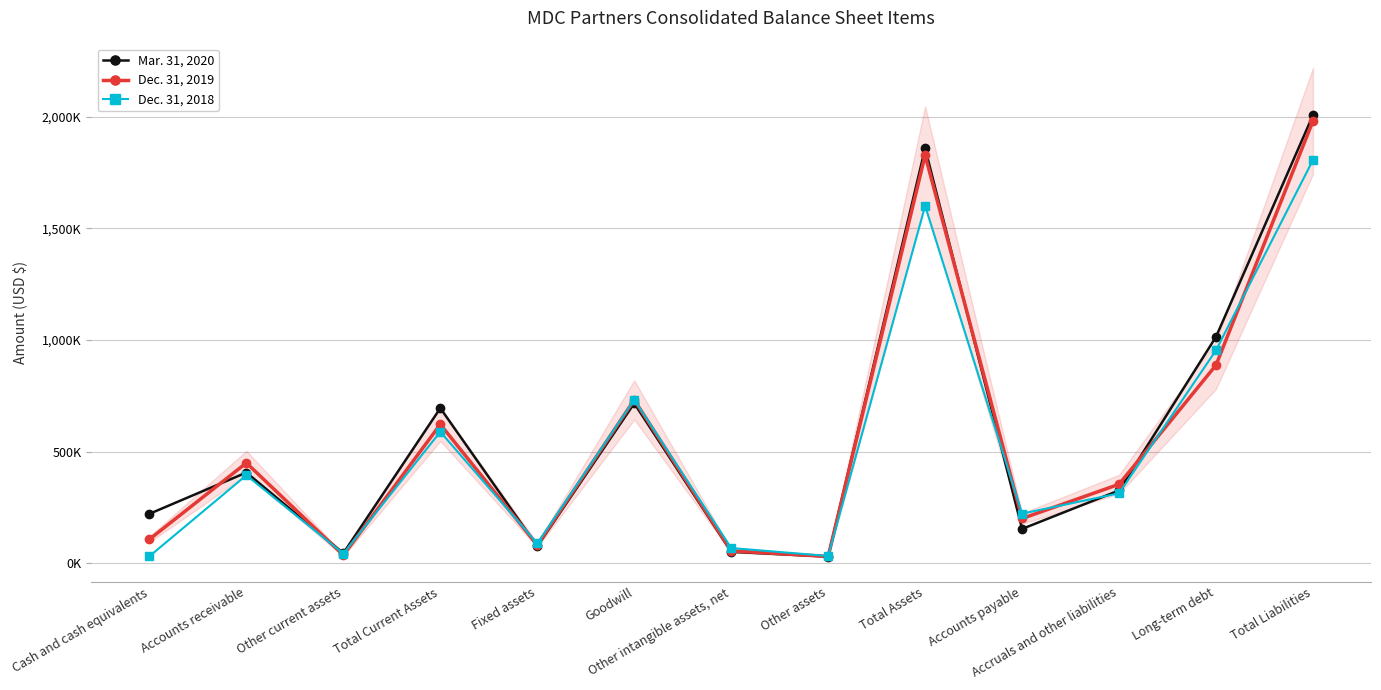

What is the total value across all series at Goodwill?

2180850